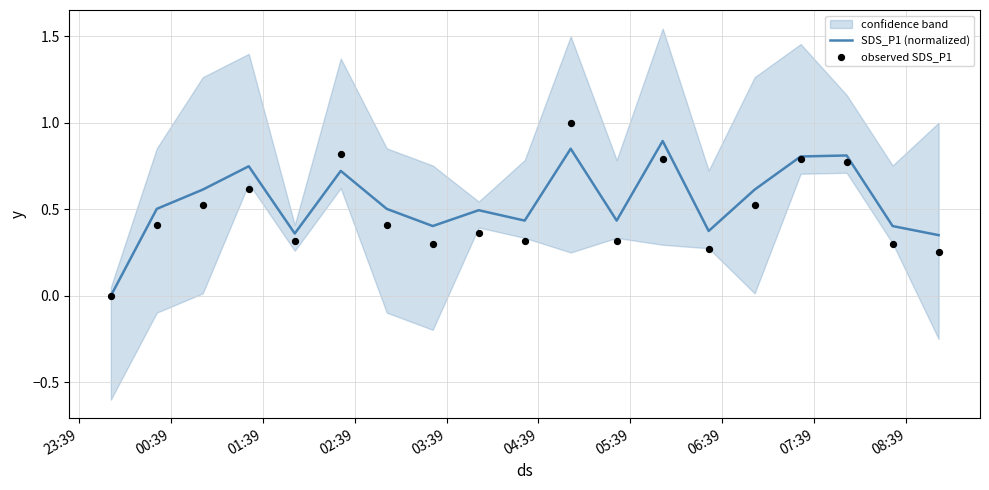

Is the value of observed SDS_P1 at 12 greater than the value of SDS_P1 (normalized) at 03:39?

Yes